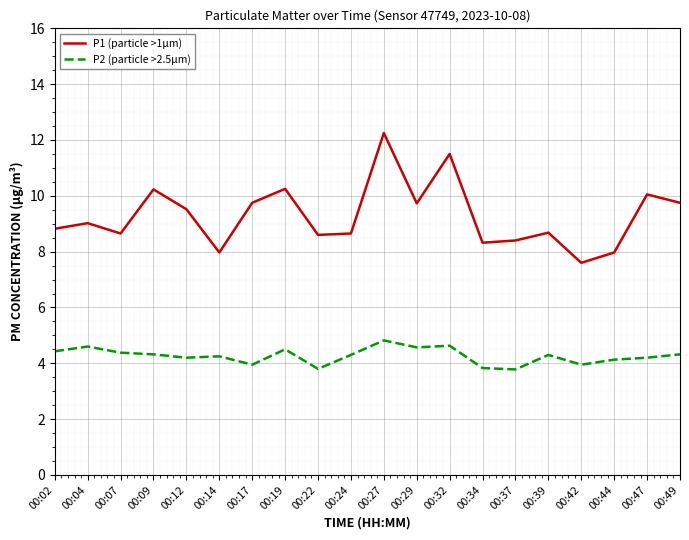

Is it true that P1 (particle >1µm) equals 12.1 at 00:34?

False